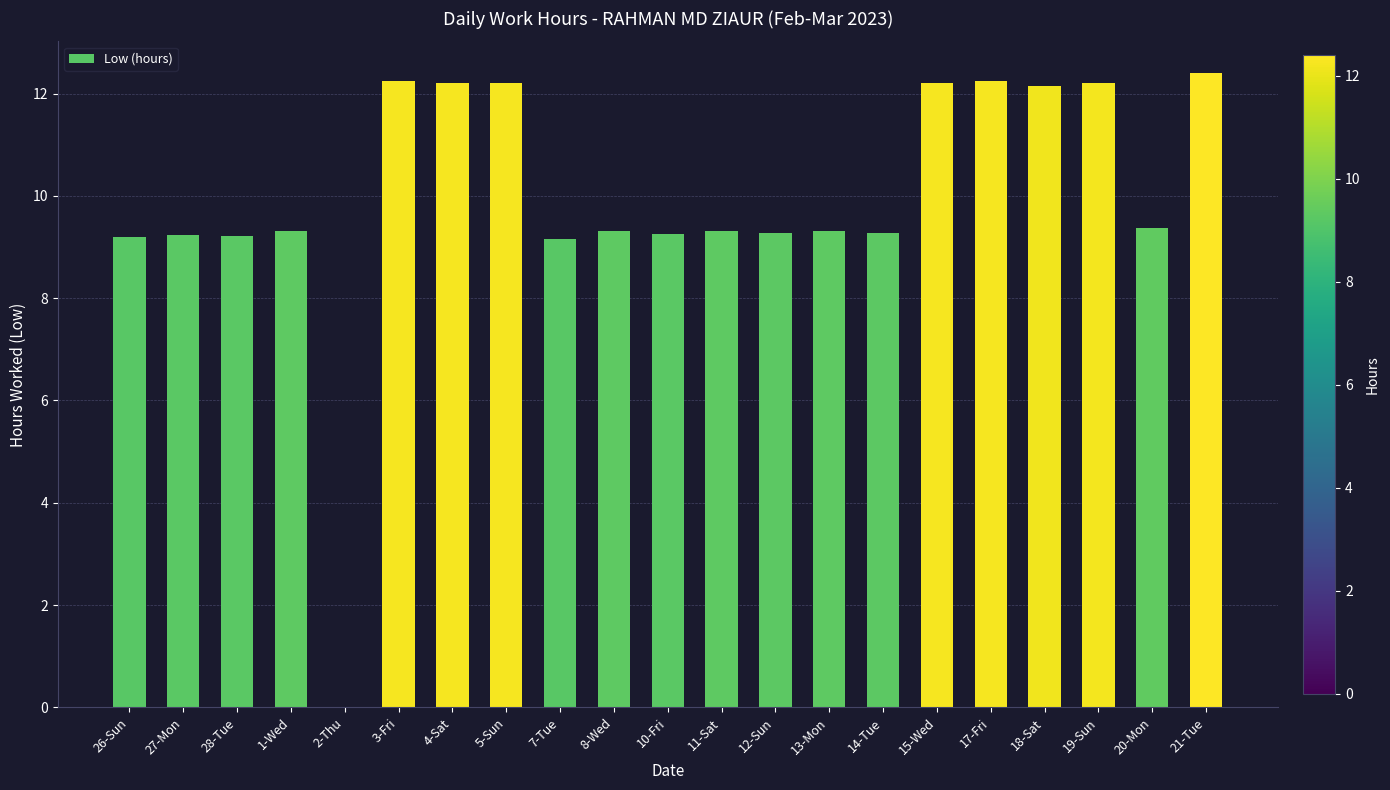

At which label does the data first exceed 9?

26-Sun